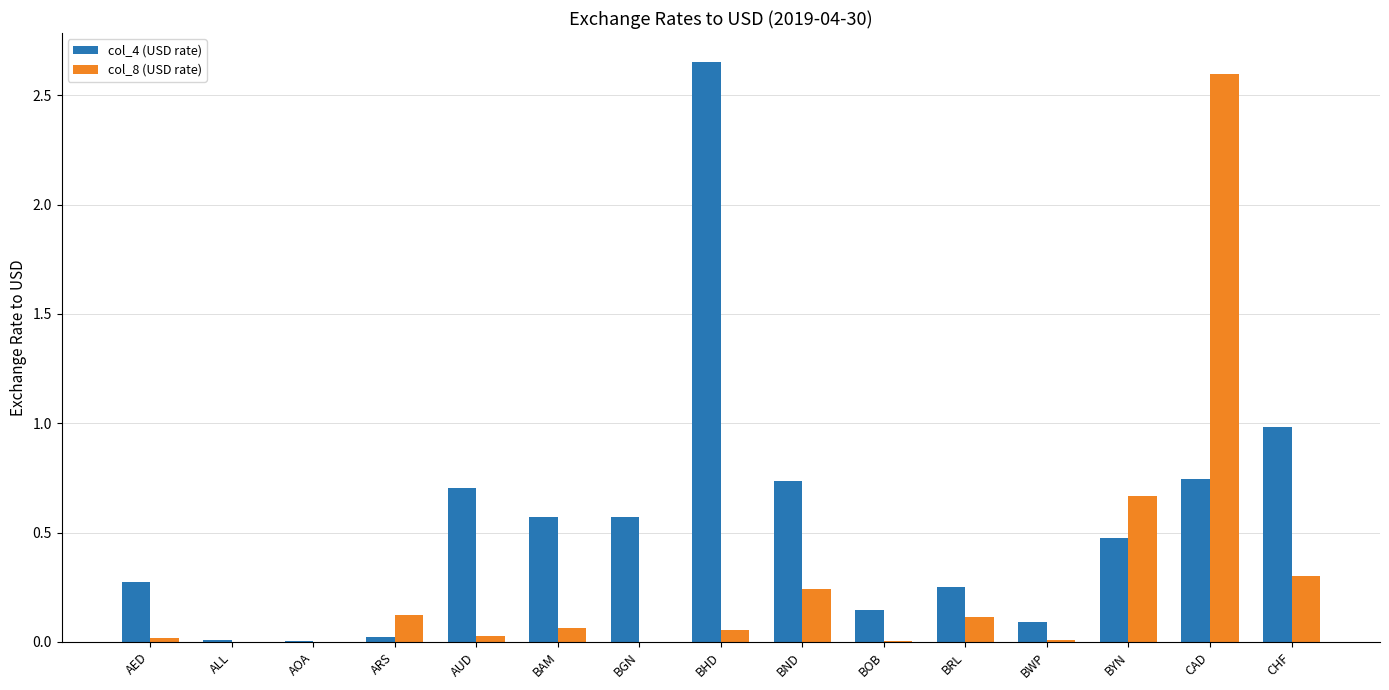

True or false: col_4 (USD rate) has a value of 1.1 at BND.

False